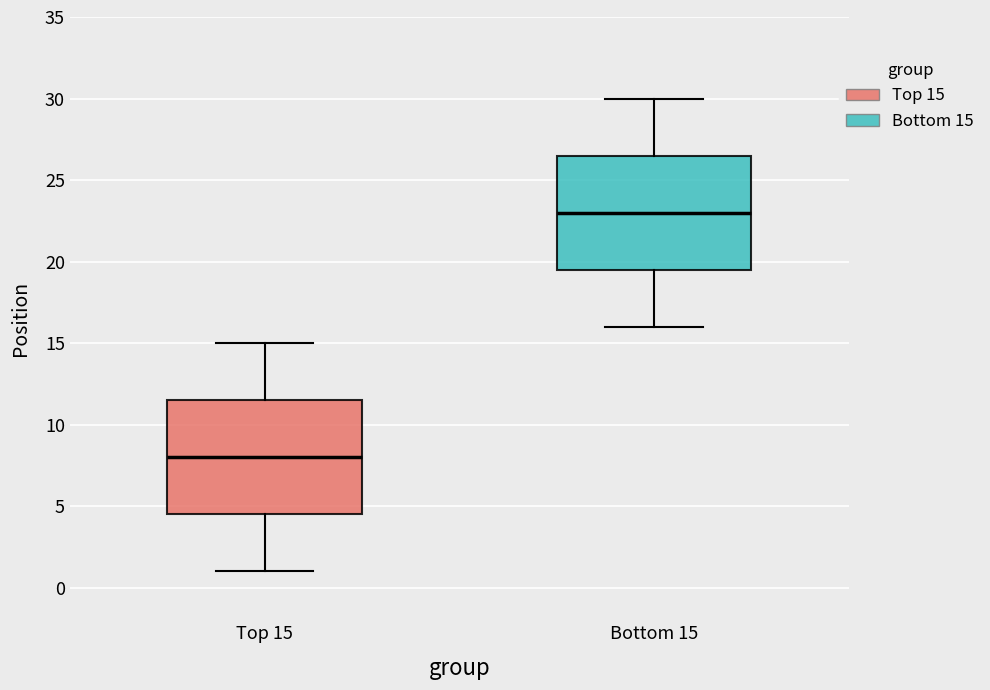

Reading left to right, read every box against the y-axis: the position of its median line, the range the box covers, and the ends of its whiskers. The values are not printed on the chart, so give them approximately, as read against the axis.

Top 15: median 8.0, box 4.5 to 11.5, whiskers 1.0 to 15.0
Bottom 15: median 23.0, box 19.5 to 26.5, whiskers 16.0 to 30.0